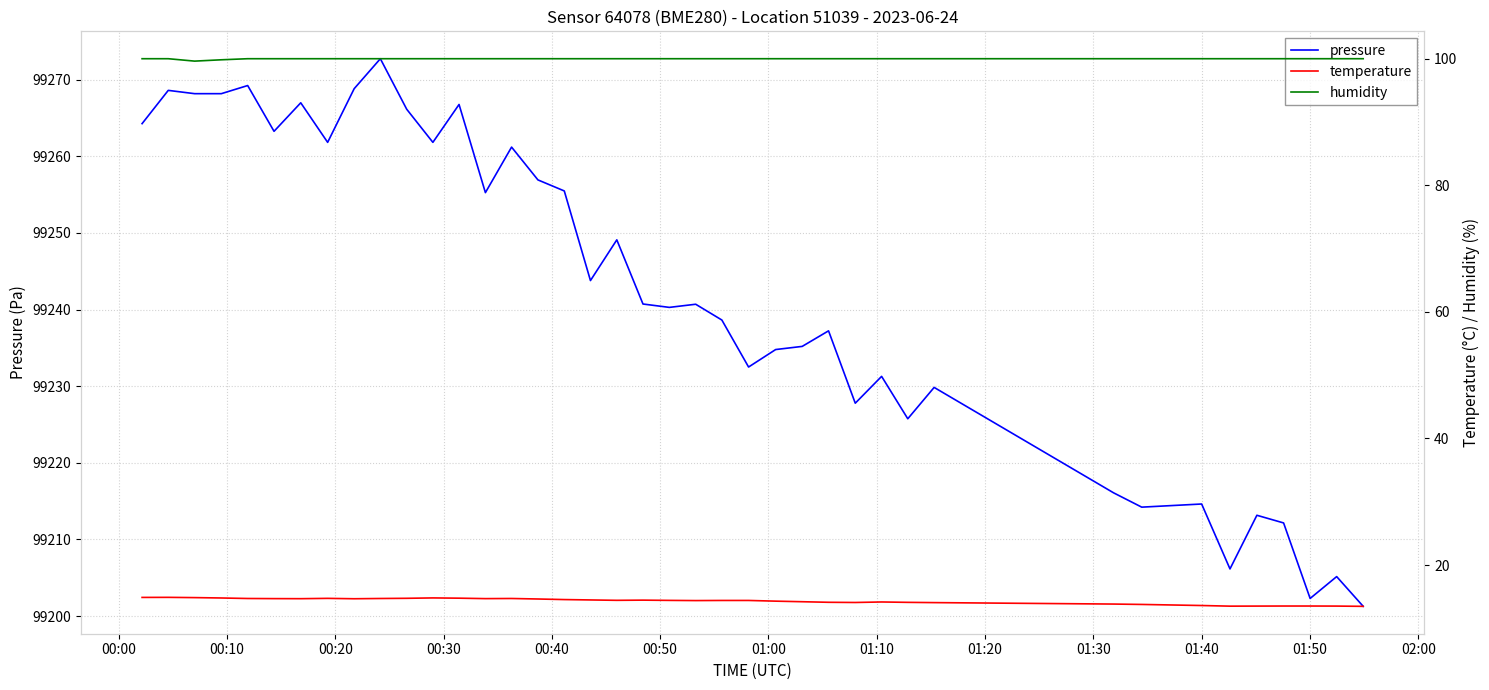

What is the highest value of the pressure series?

99272.7